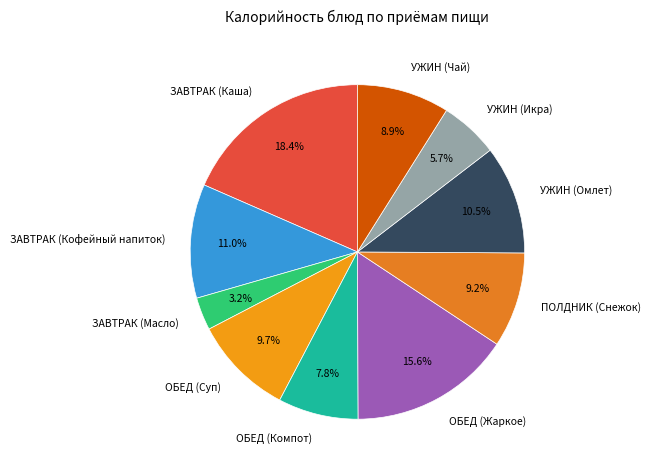

To the nearest percent, what percentage of the pie is ОБЕД (Компот)?

8%